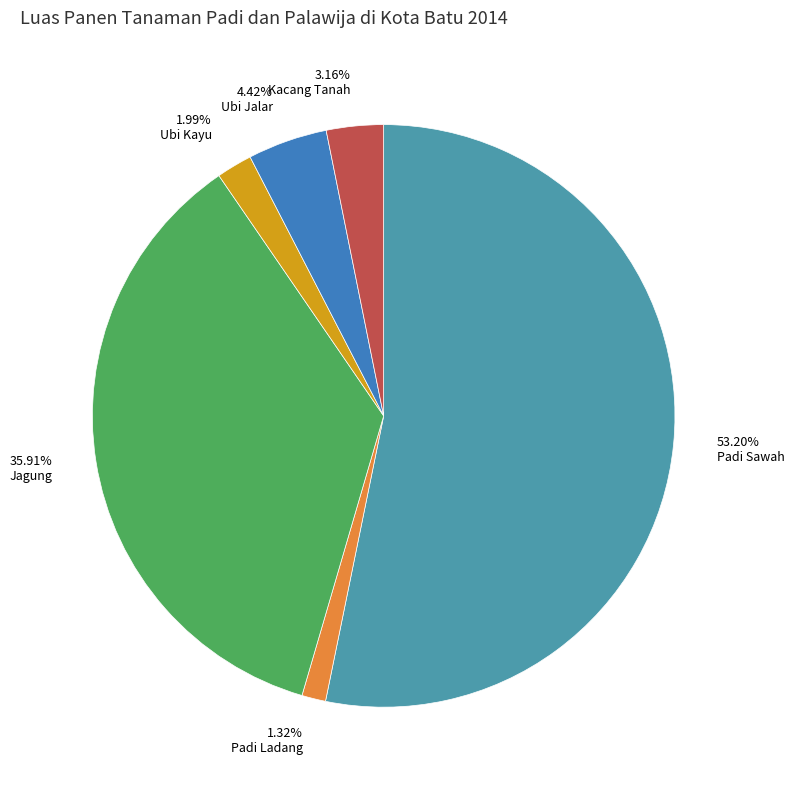

Which category accounts for the majority?

Padi Sawah